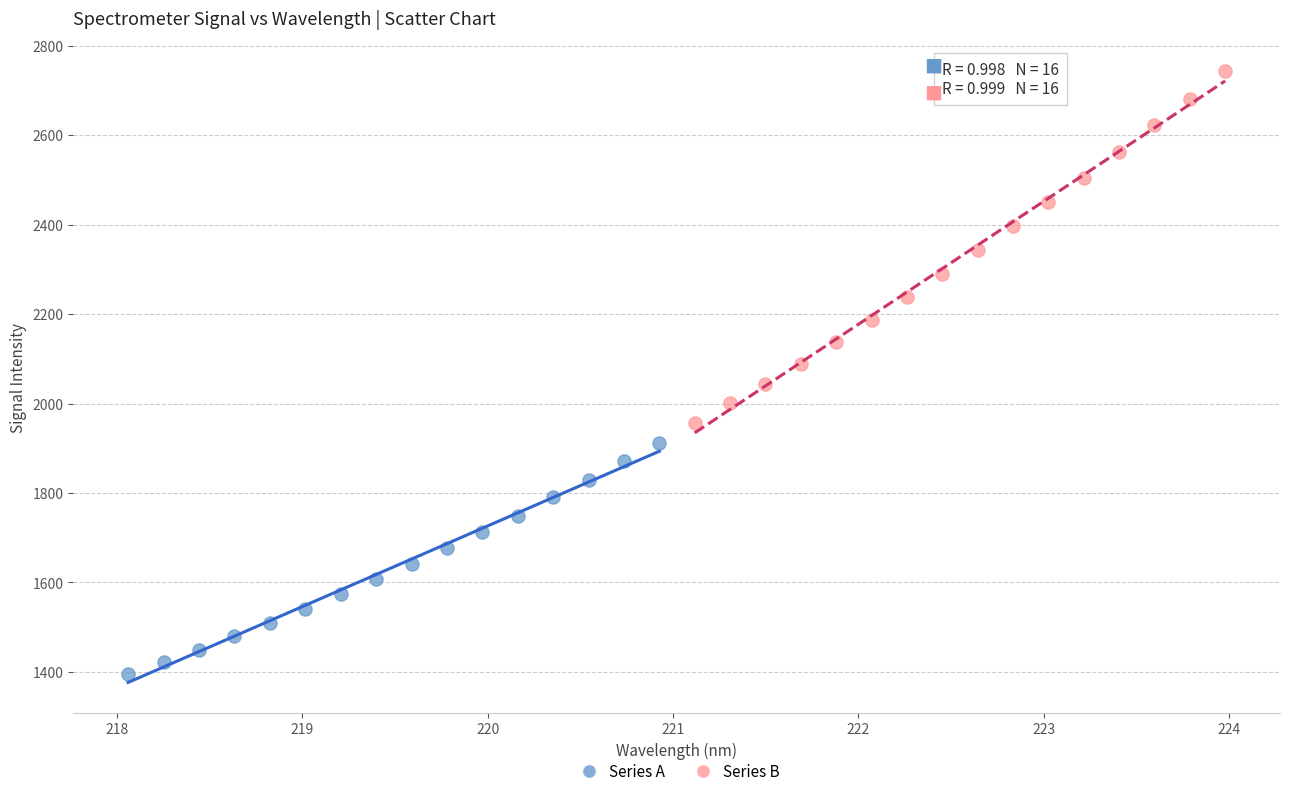

Which series reaches the maximum Y coordinate?

Series B